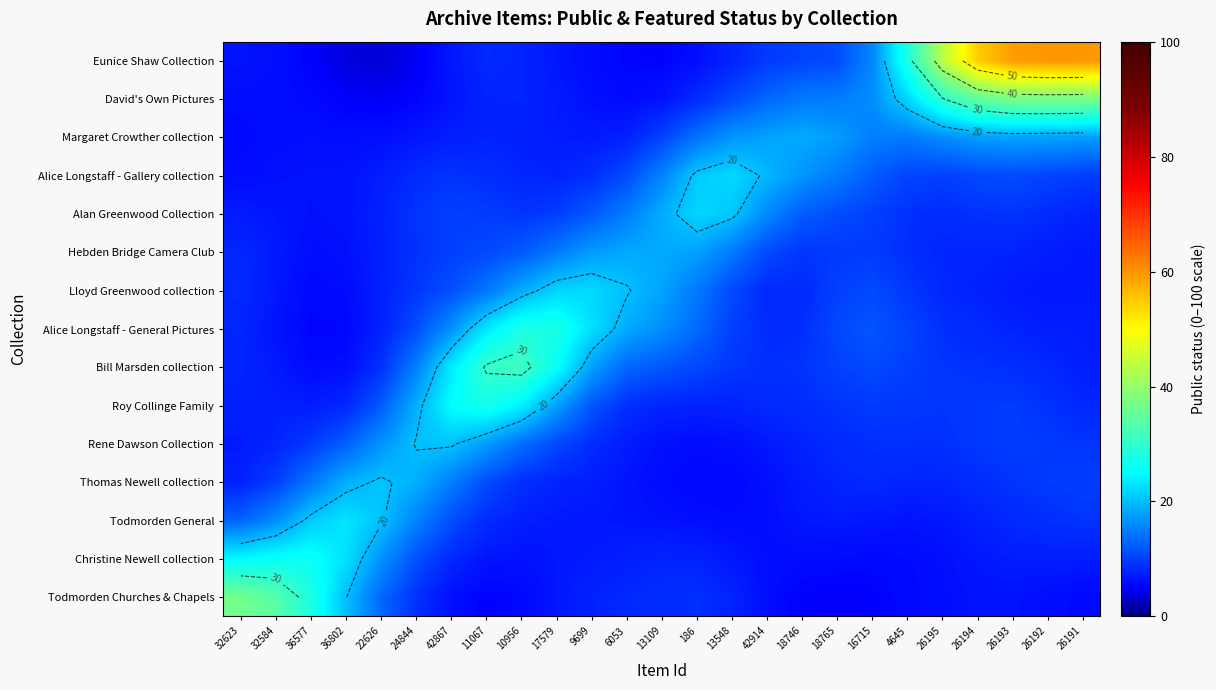

What is the highest value of the Eunice Shaw Collection series?

59.9